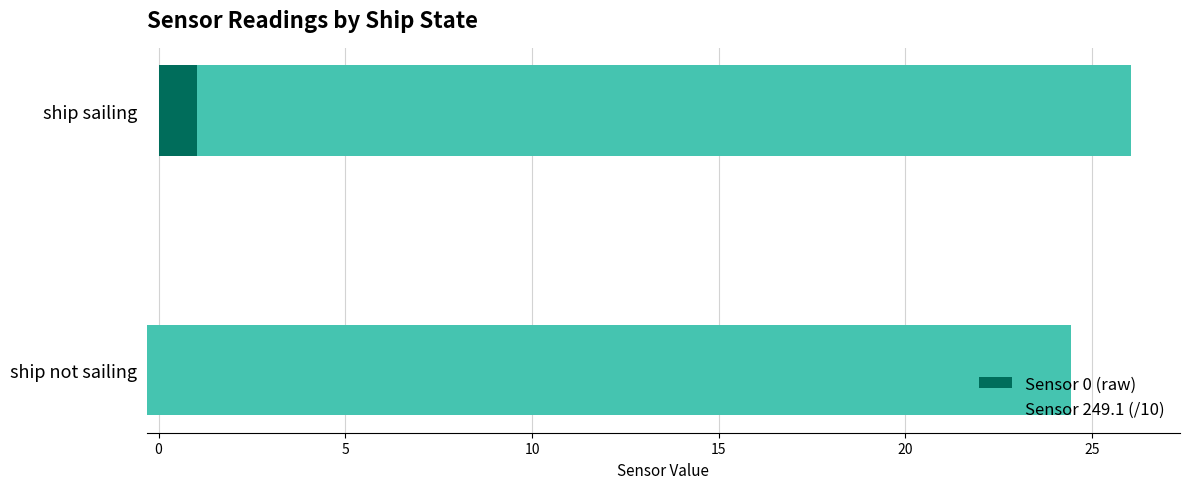

What is the difference between the maximum and minimum values in the Sensor 249.1 (/10) series?

0.3